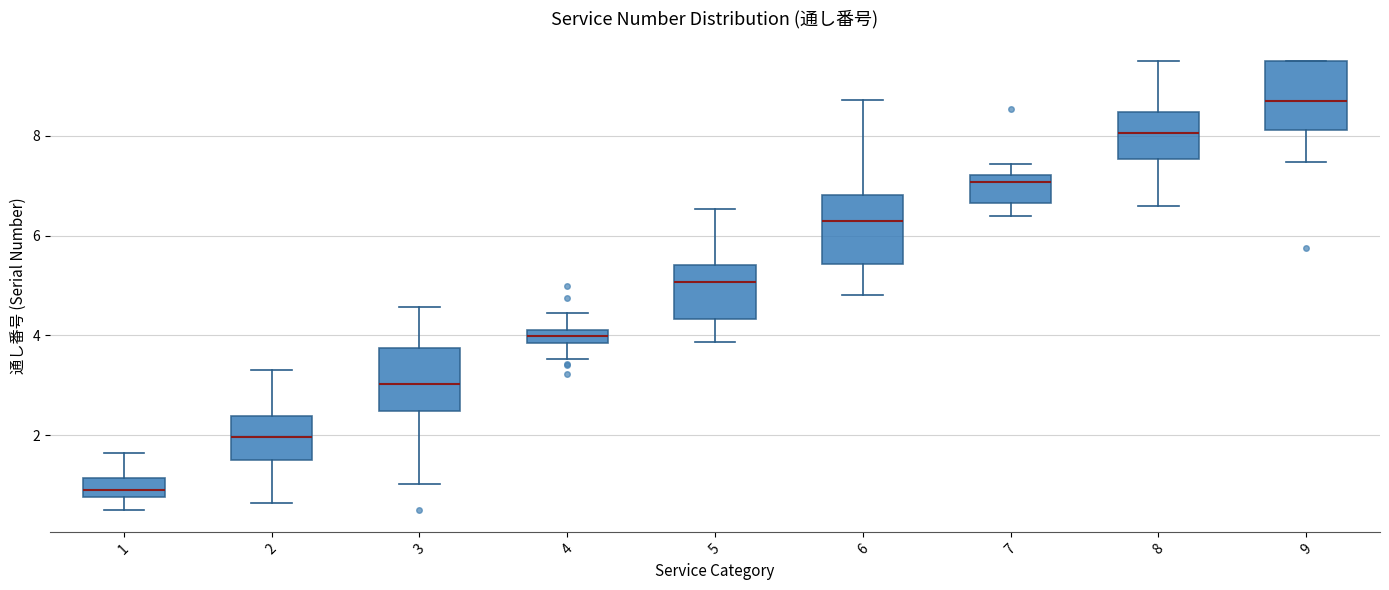

Which box has the lowest median line?

1